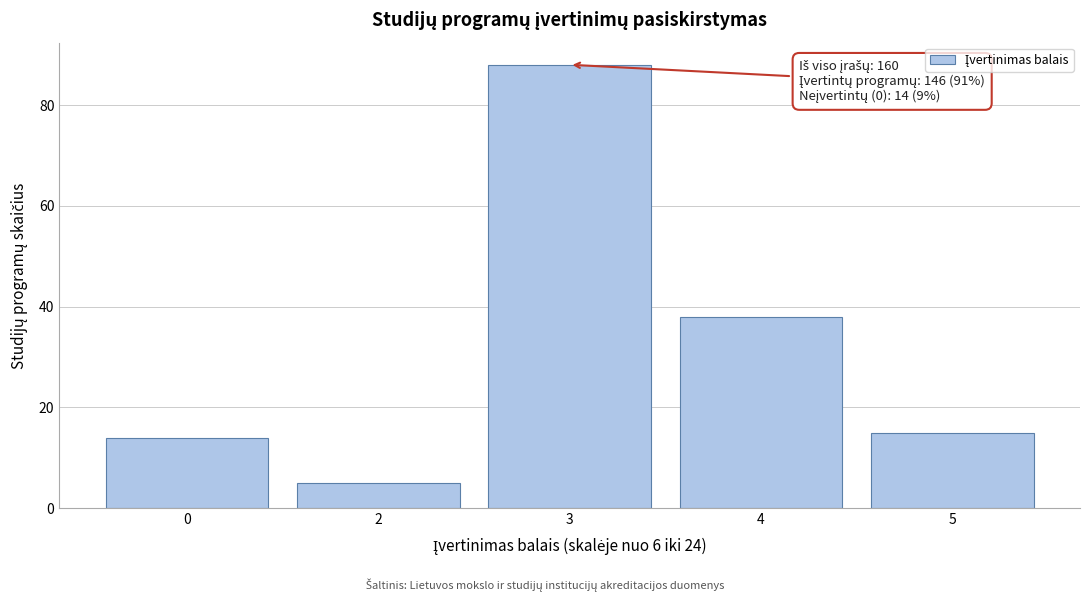

Reading left to right, extract all data points from this chart.

14	5	88	38	15